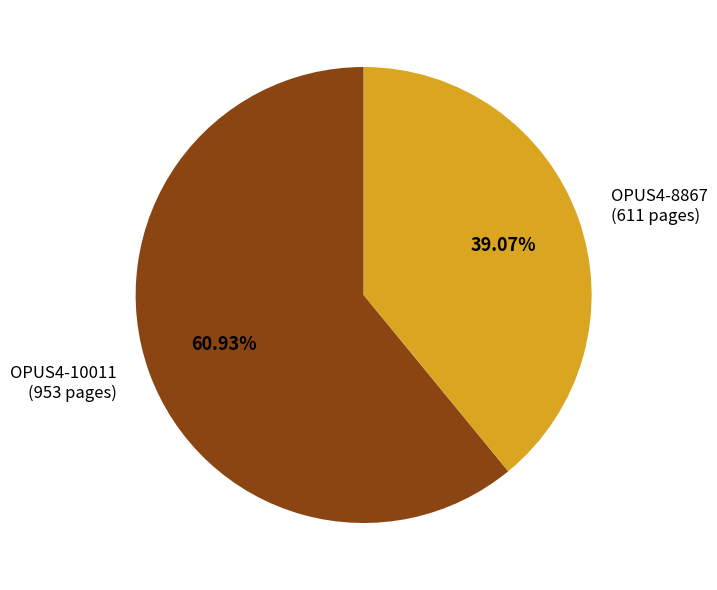

To the nearest percent, what is the difference between the OPUS4-10011 and OPUS4-8867 slice percentages?

22%